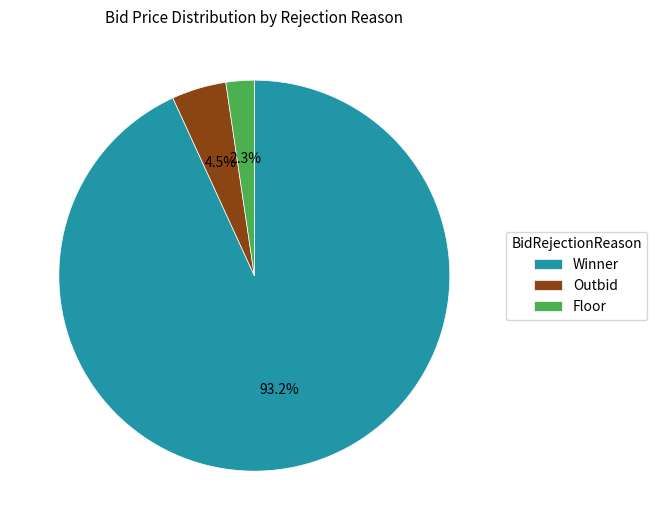

True or false: Winner accounts for 93% of the total.

True